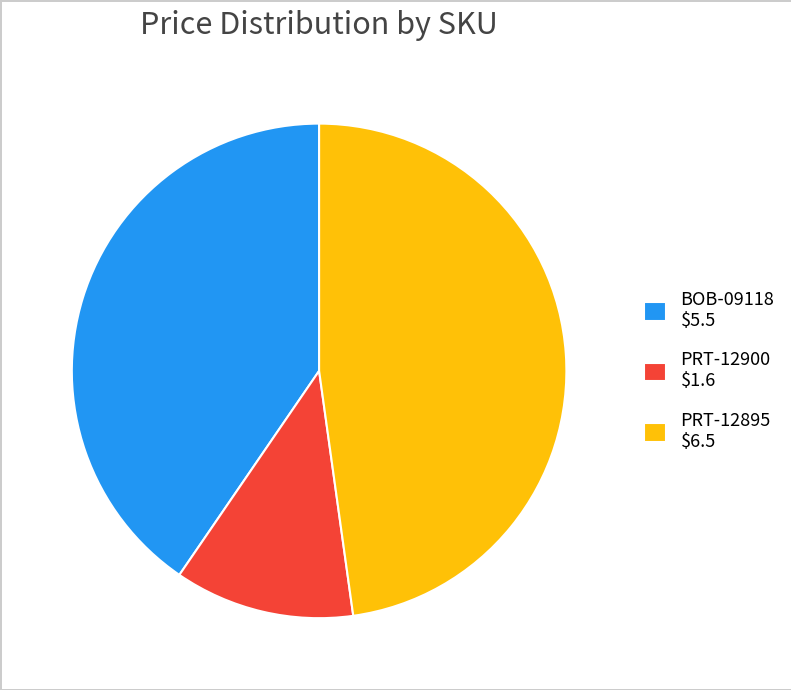

Which category has the smallest portion of the pie?

PRT-12900